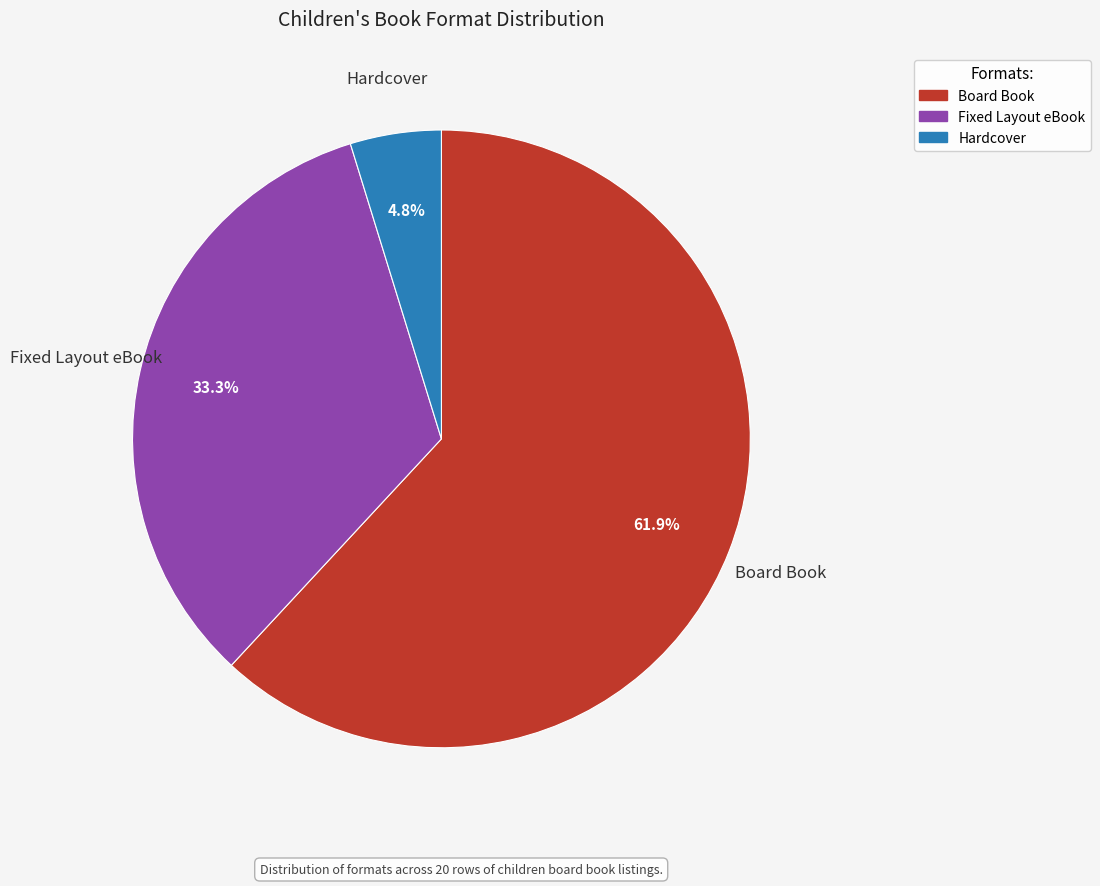

To the nearest percent, what portion does Hardcover represent?

5%